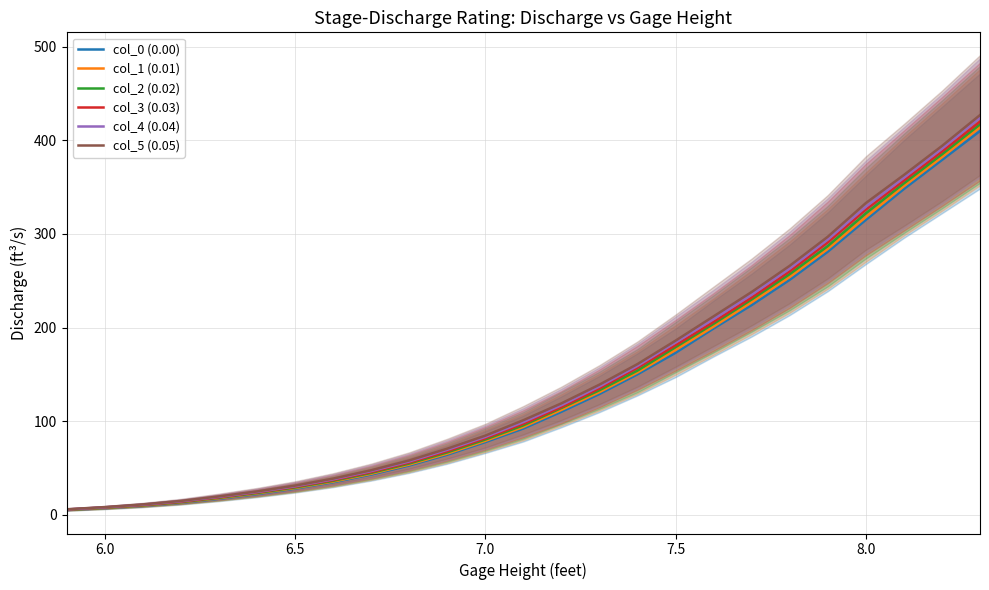

The value of col_1 (0.01) at 7.5 is 176.0. True or false?

True